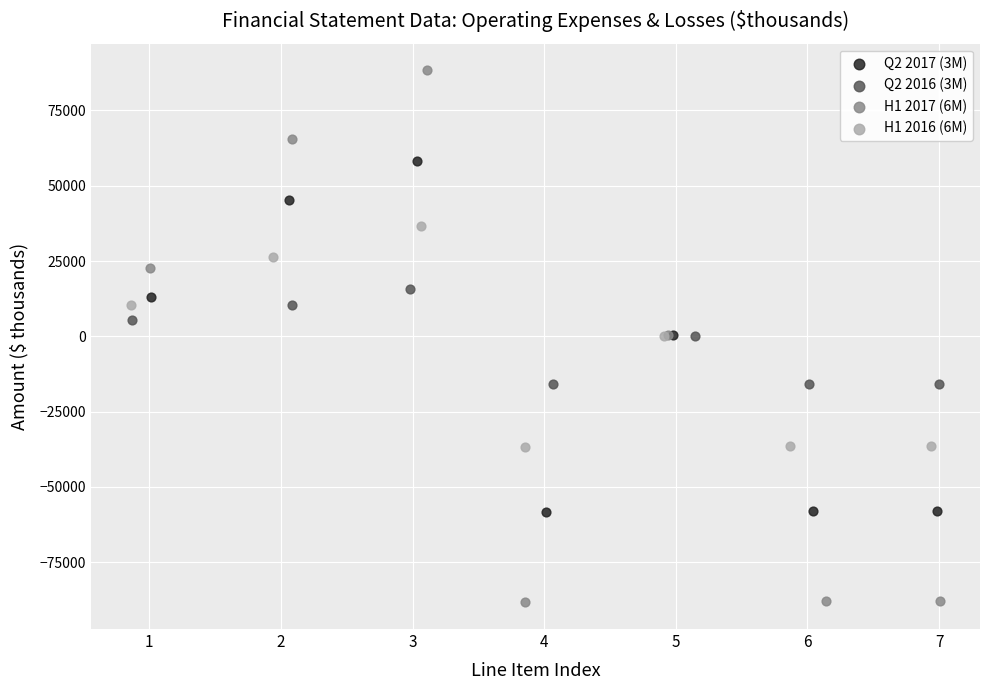

Which series reaches the maximum Y coordinate?

H1 2017 (6M)